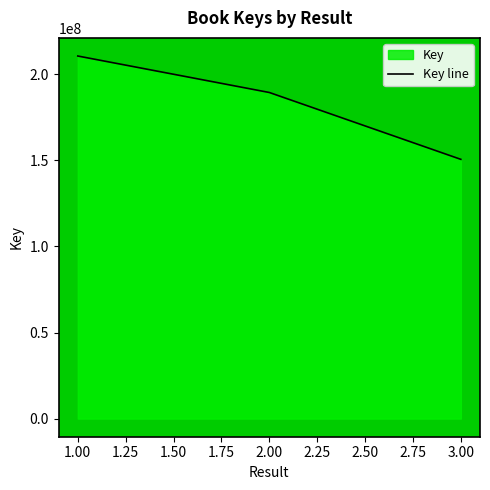

Between 3.00 and 1.00, which is larger?

1.00